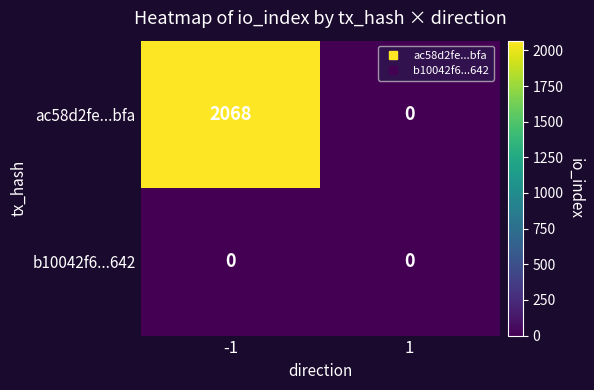

Rank the series by their average value, from highest to lowest.

ac58d2fe...bfa, b10042f6...642